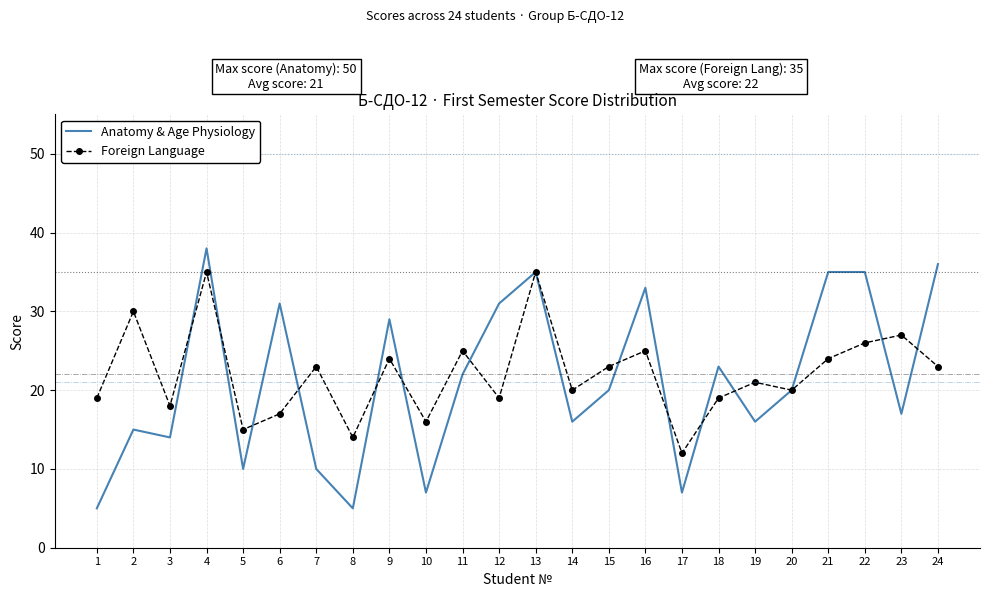

Which series changed the most between 3 and 20?

Anatomy & Age Physiology